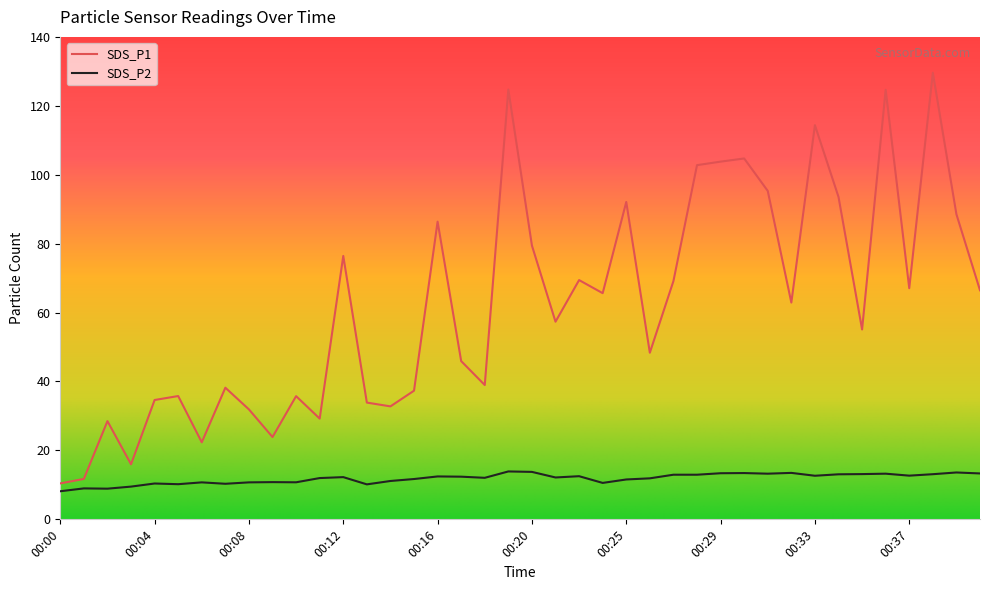

True or false: SDS_P1 and SDS_P2 intersect in this chart.

False